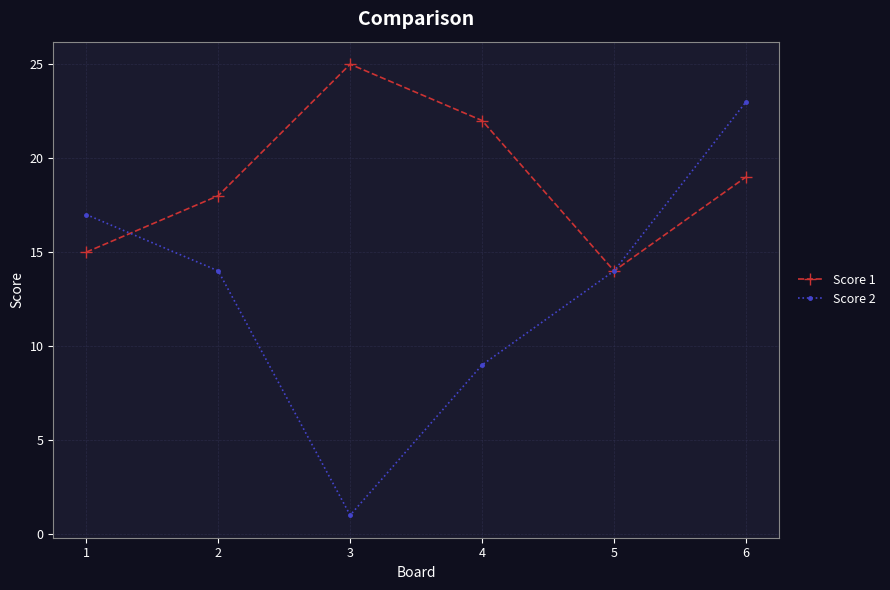

Read the Score 1 value at 6, to the nearest 5.

20